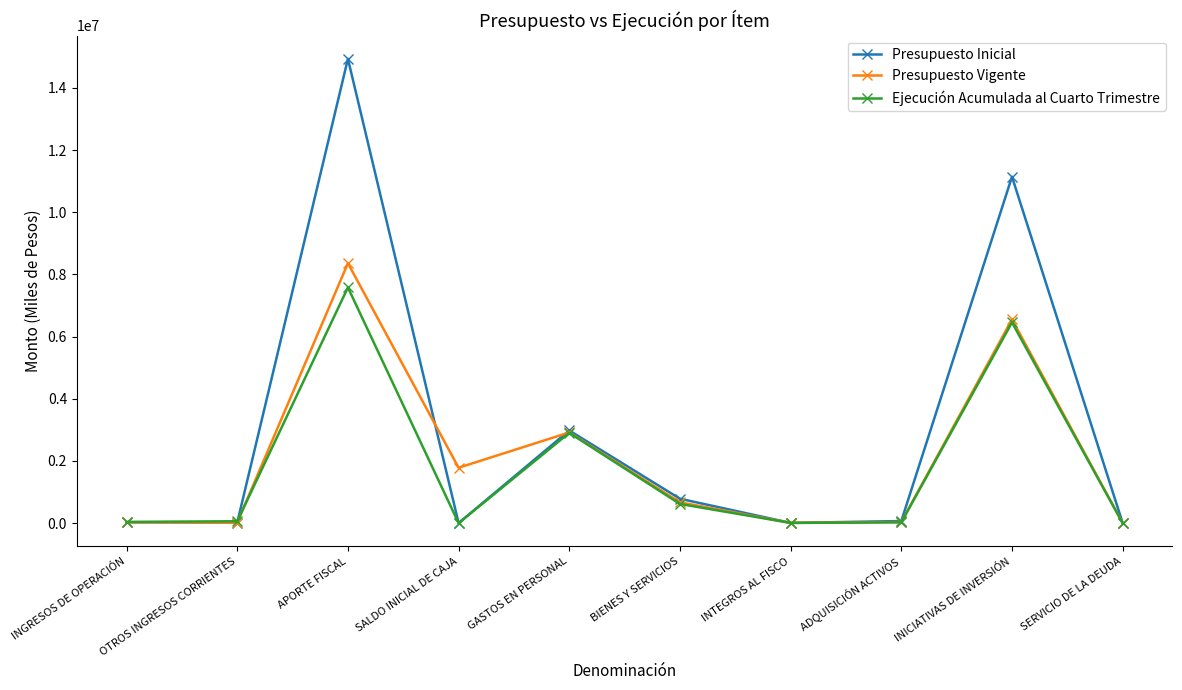

Does the chart display data point markers on the line(s)?

Yes